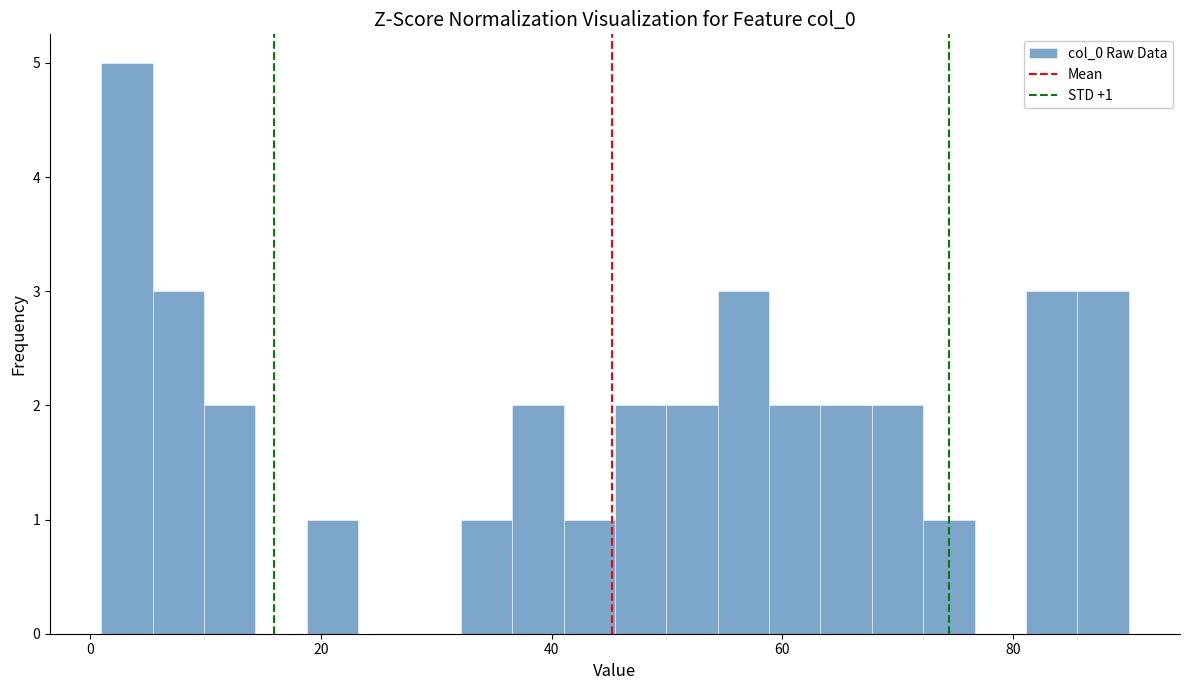

Read against the x-axis, roughly where is the centre of the tallest bar?

4